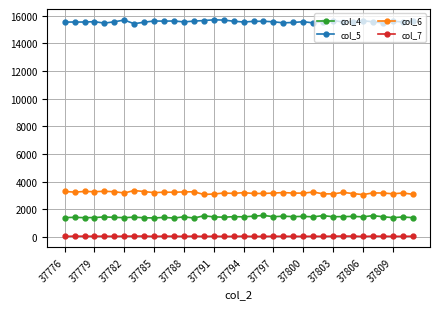

At how many categories does at least one series exceed 6487?

36